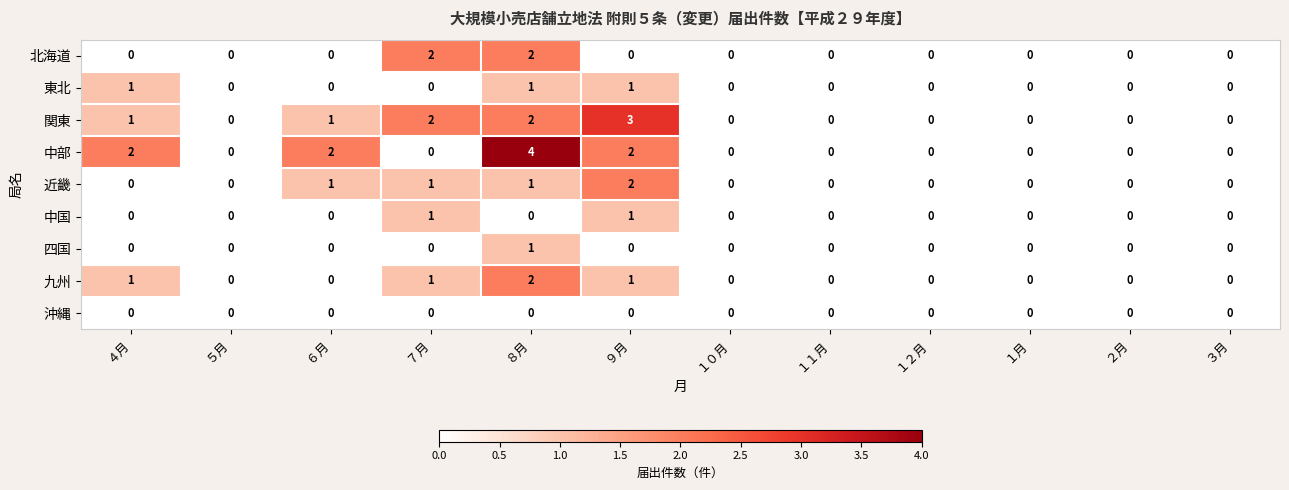

At which category is the sum across all series the highest?

８月